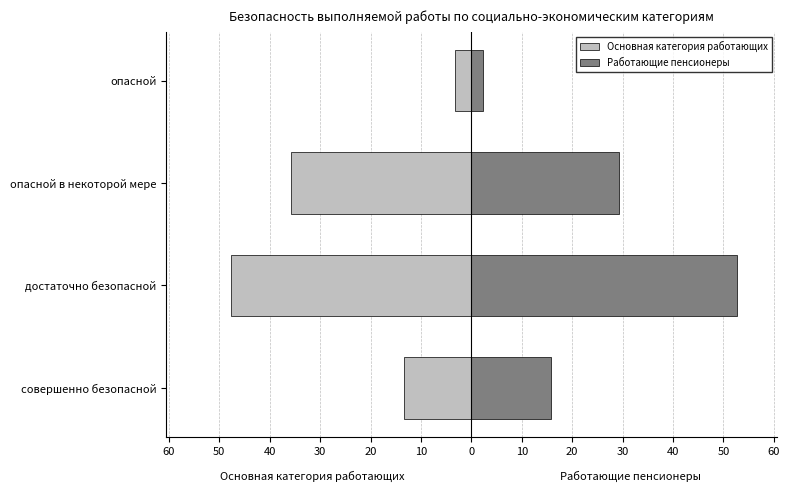

How many values in the Основная категория работающих series are below -13?

3